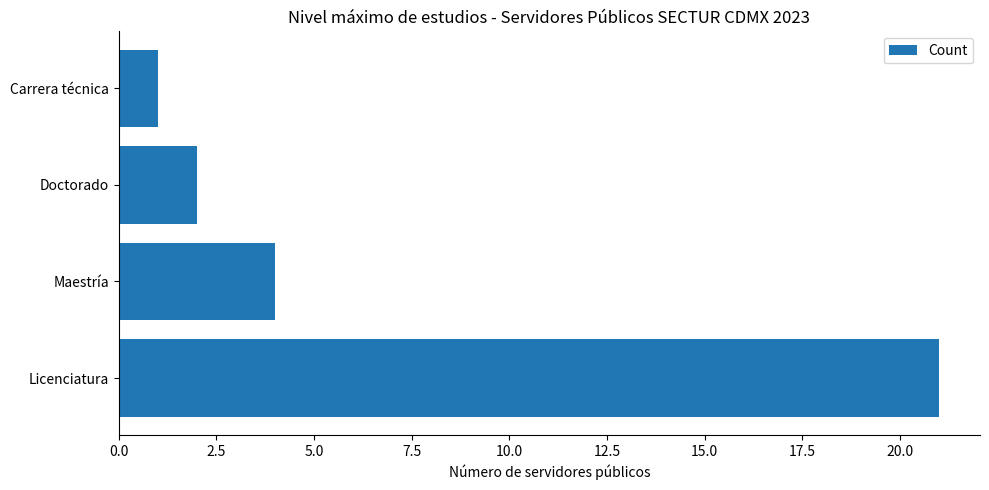

Does the chart contain any negative values?

No